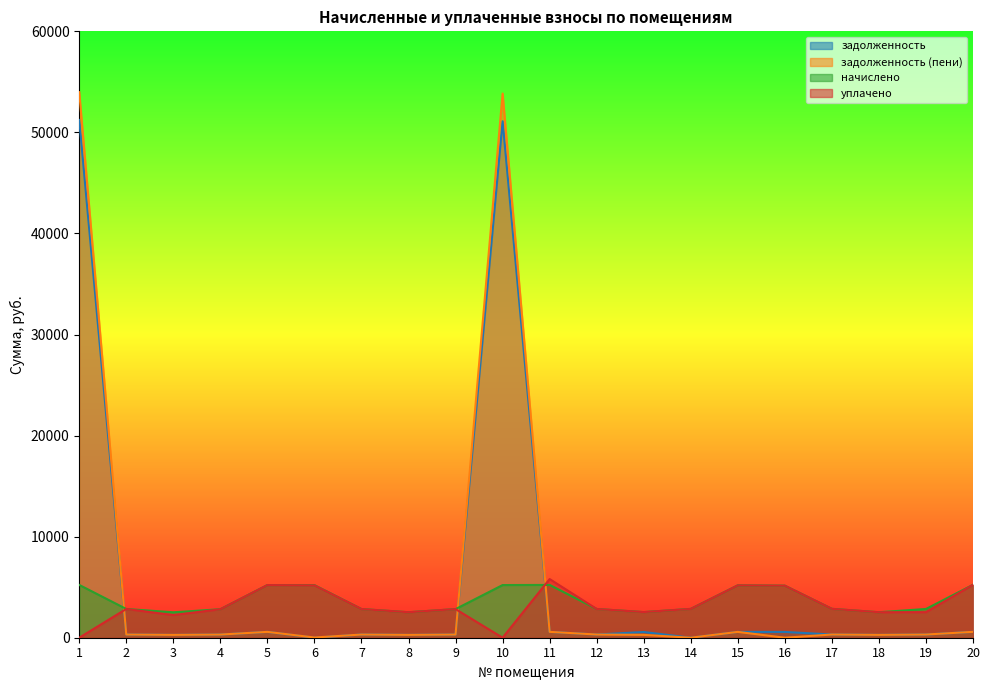

How many lines are shown in the chart?

4